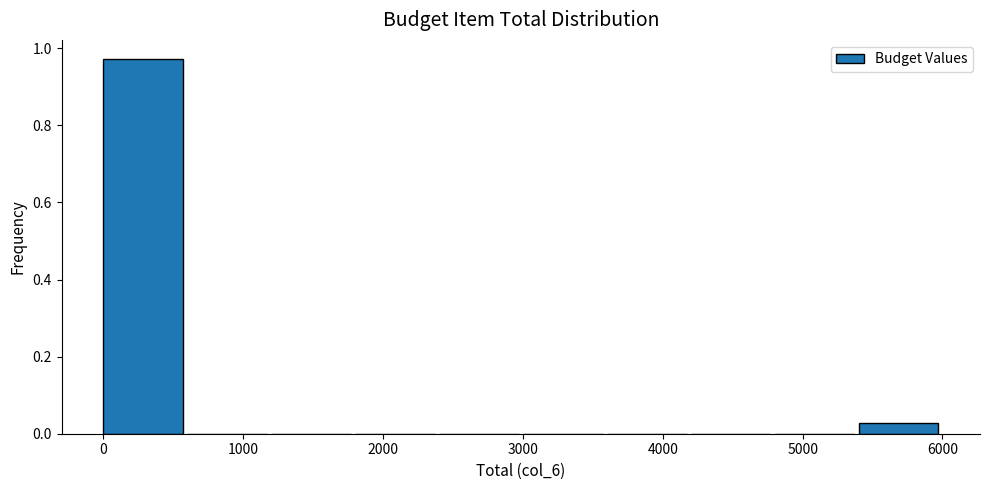

How tall is the bar that spans 0 to 600 on the x-axis? The values are not printed on the chart, so give them approximately, as read against the axis.

0.98